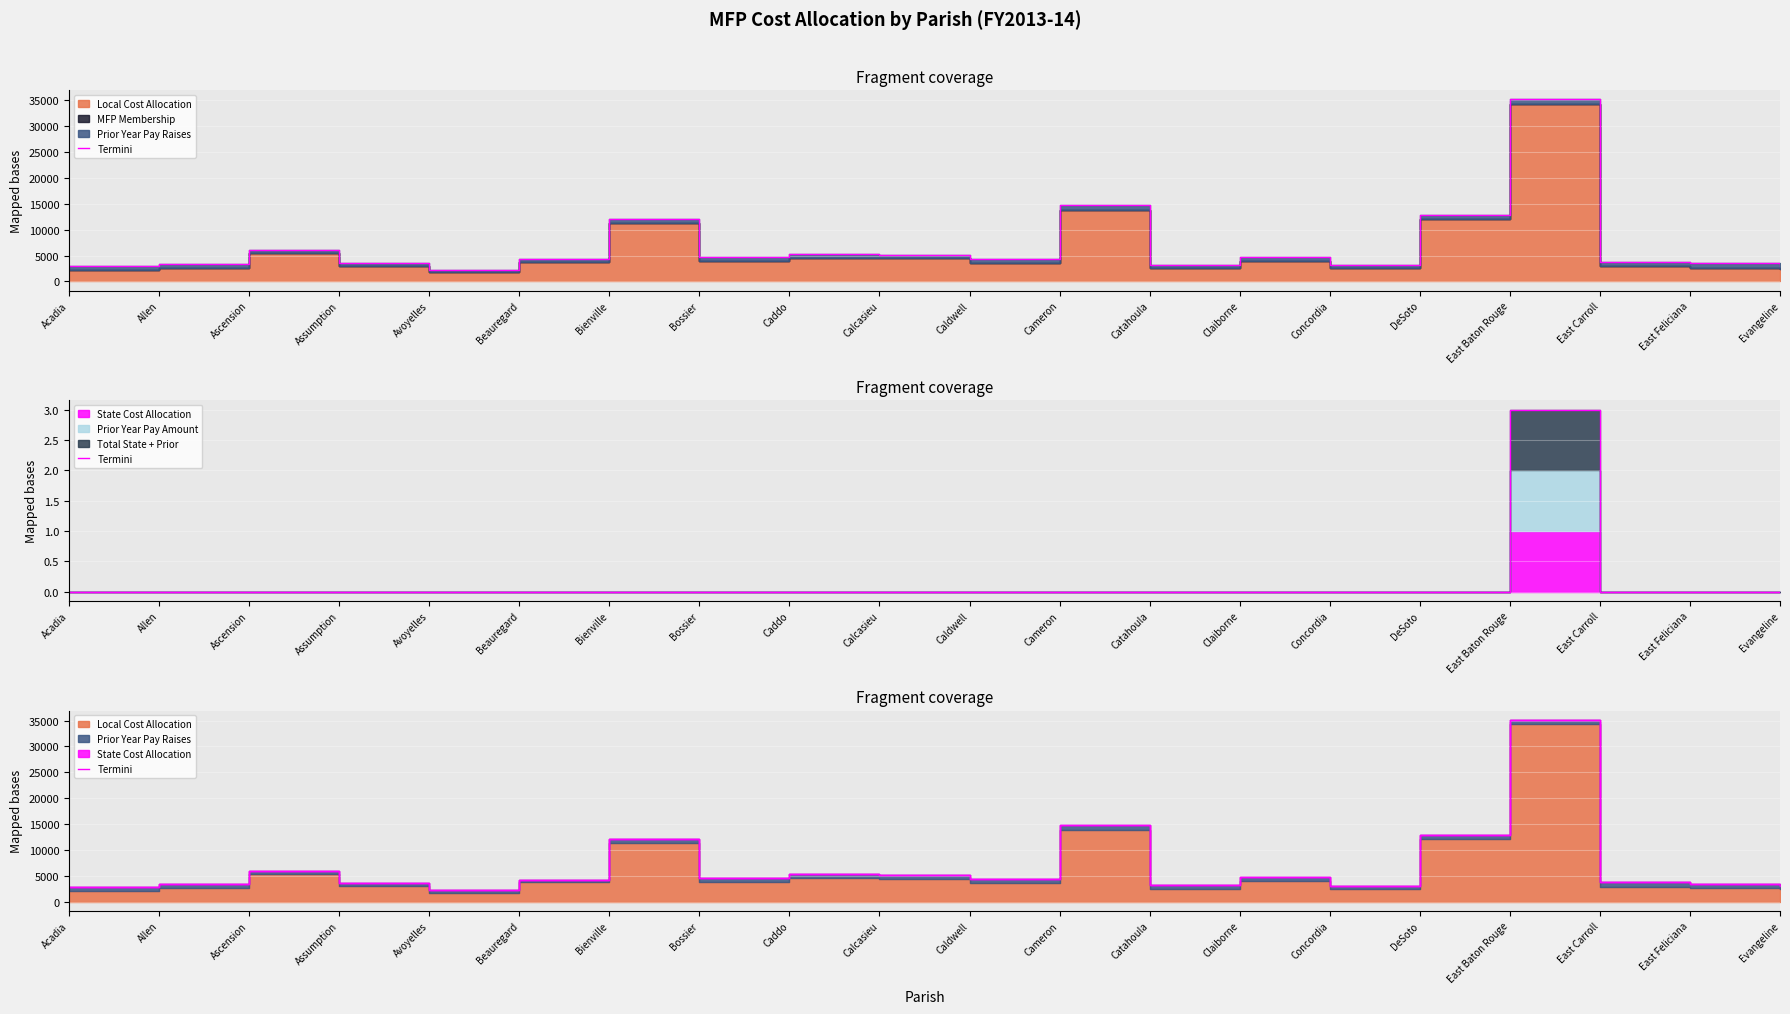

The value at Caddo is 2085.1. True or false?

False